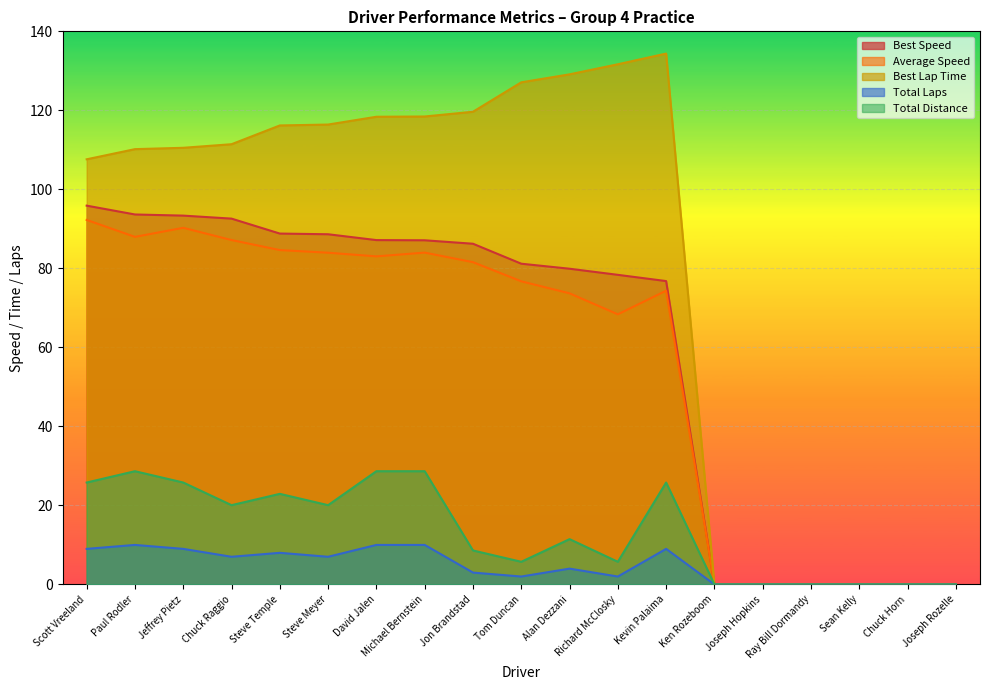

True or false: Best Lap Time has a value of 118.4 at Michael Bernstein.

True